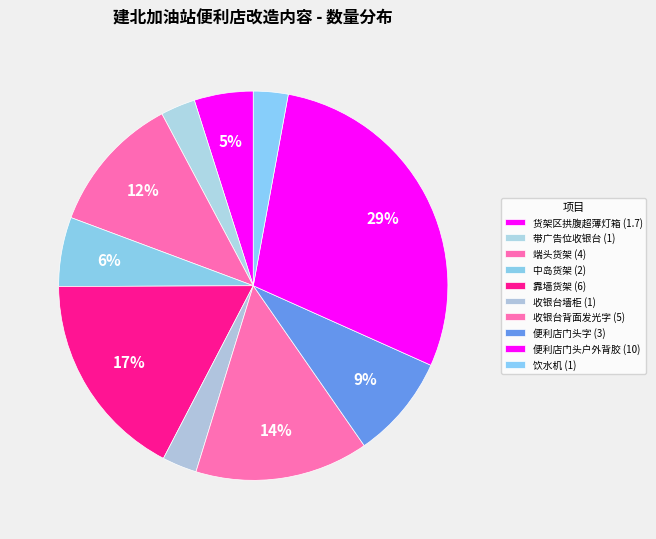

How many slices are in this pie chart?

10